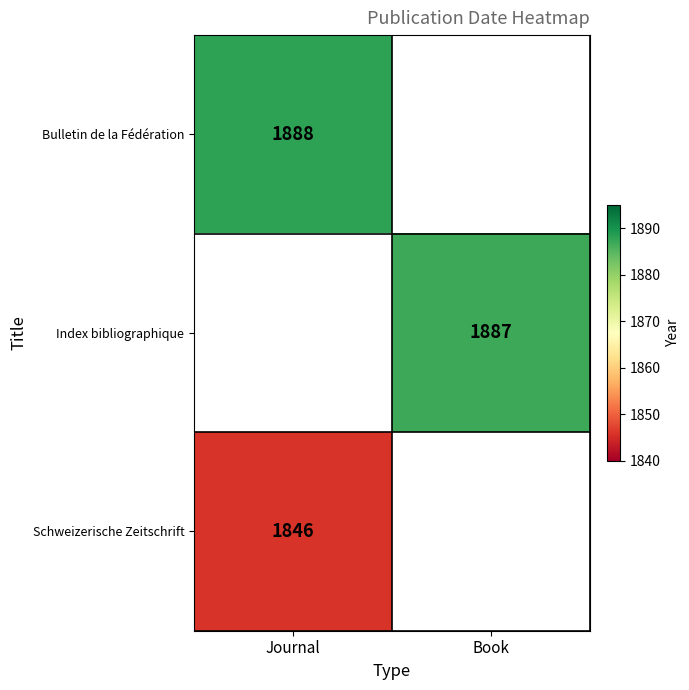

Is the value of Bulletin de la Fédération at Journal greater than the value of Schweizerische Zeitschrift at Journal?

Yes